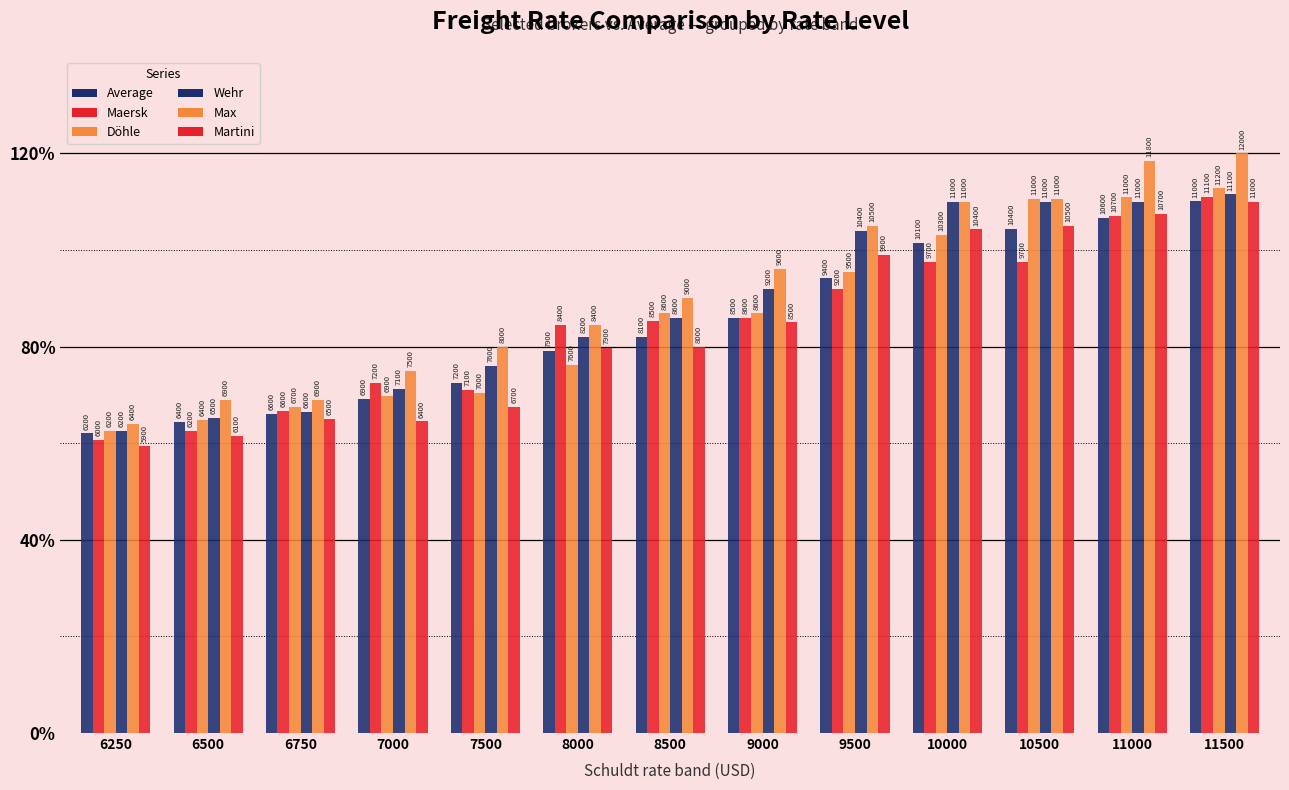

Is it true that Average equals 9992 at 6750?

False